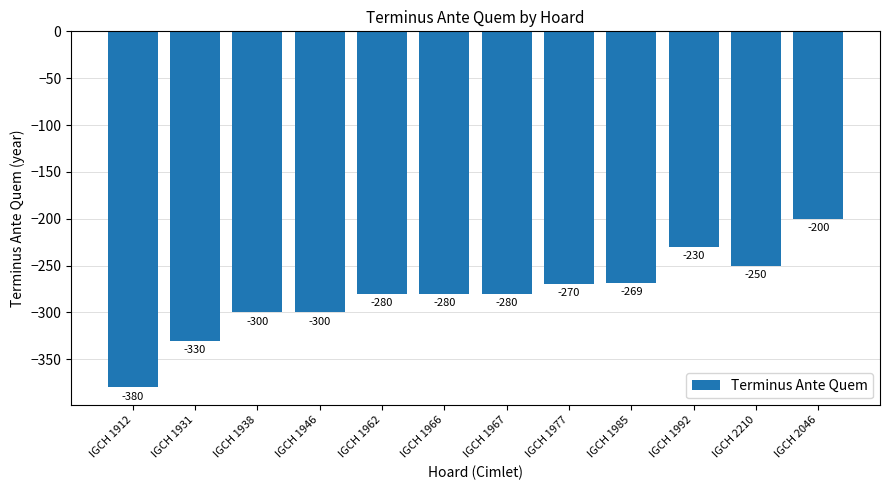

At which label is the value closest to -290?

IGCH 1938